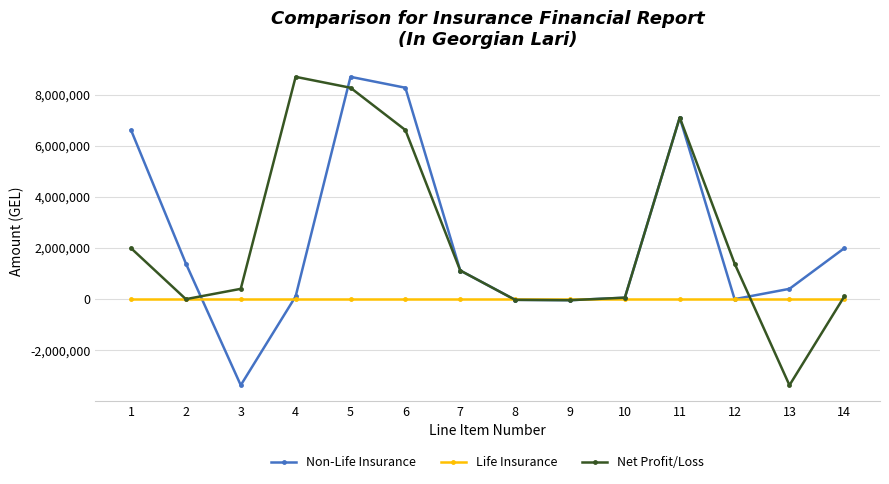

True or false: Net Profit/Loss and Non-Life Insurance intersect in this chart.

True